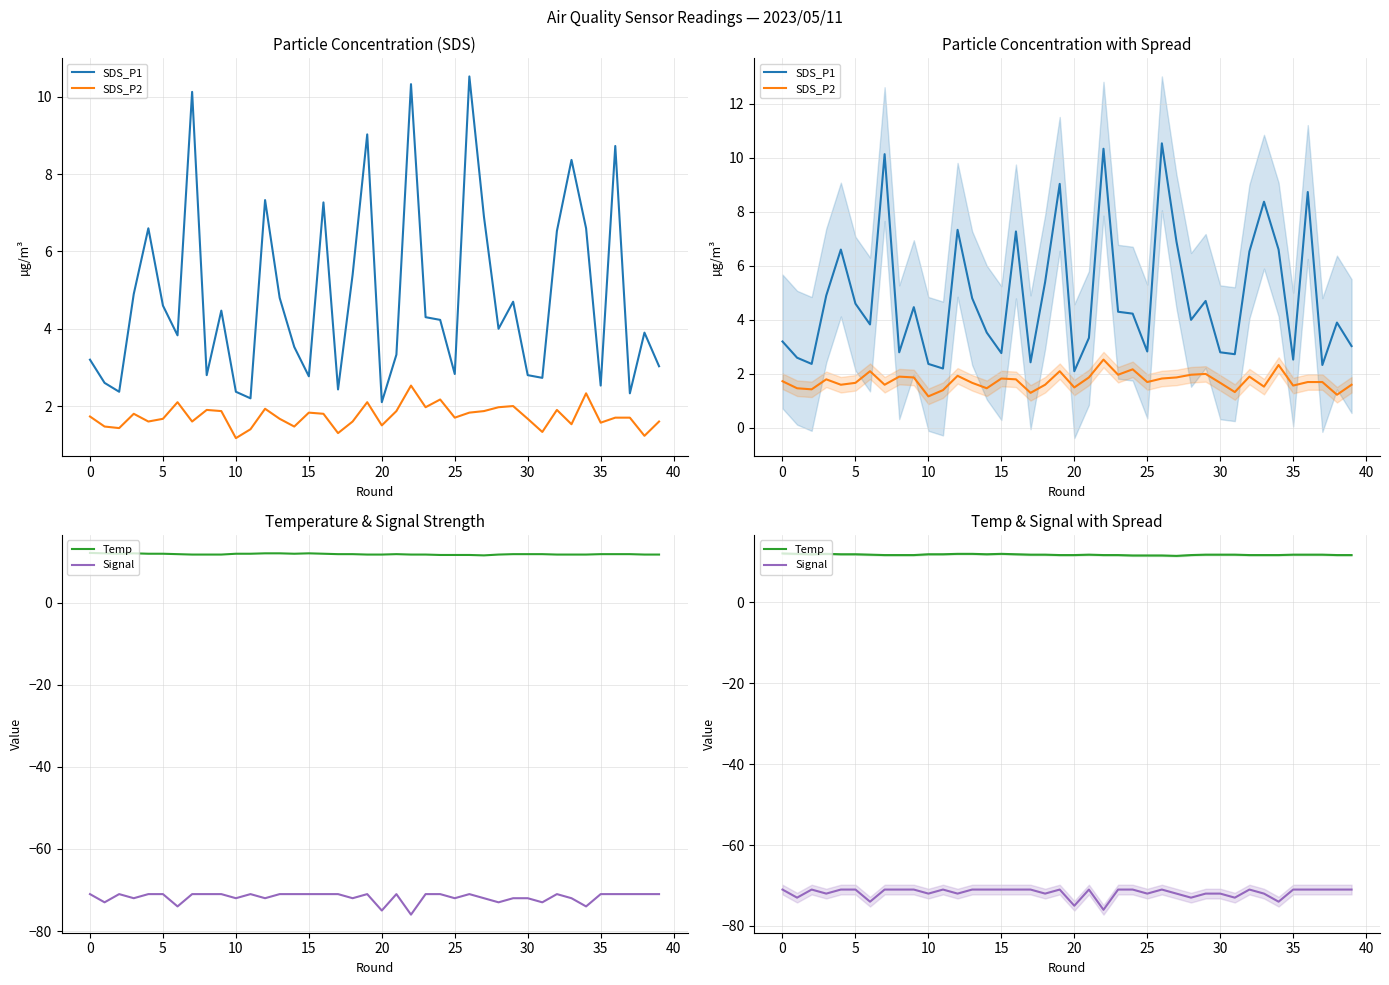

Which series has the largest total across all categories?

Temp